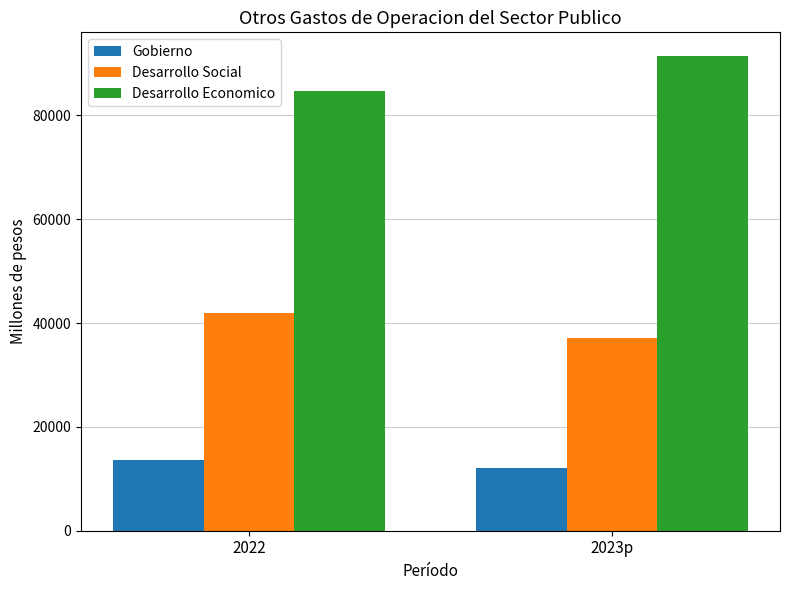

What is the sum of the Gobierno values at 2022 and 2023p?

25631.9